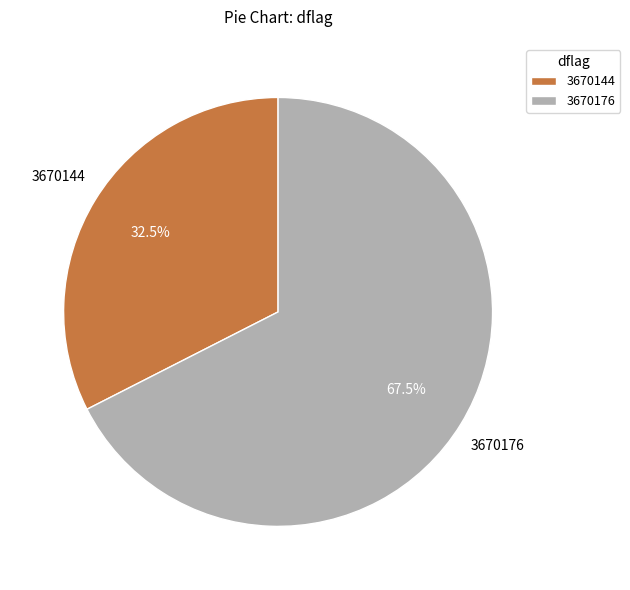

What is the smallest slice in the pie chart?

3670144